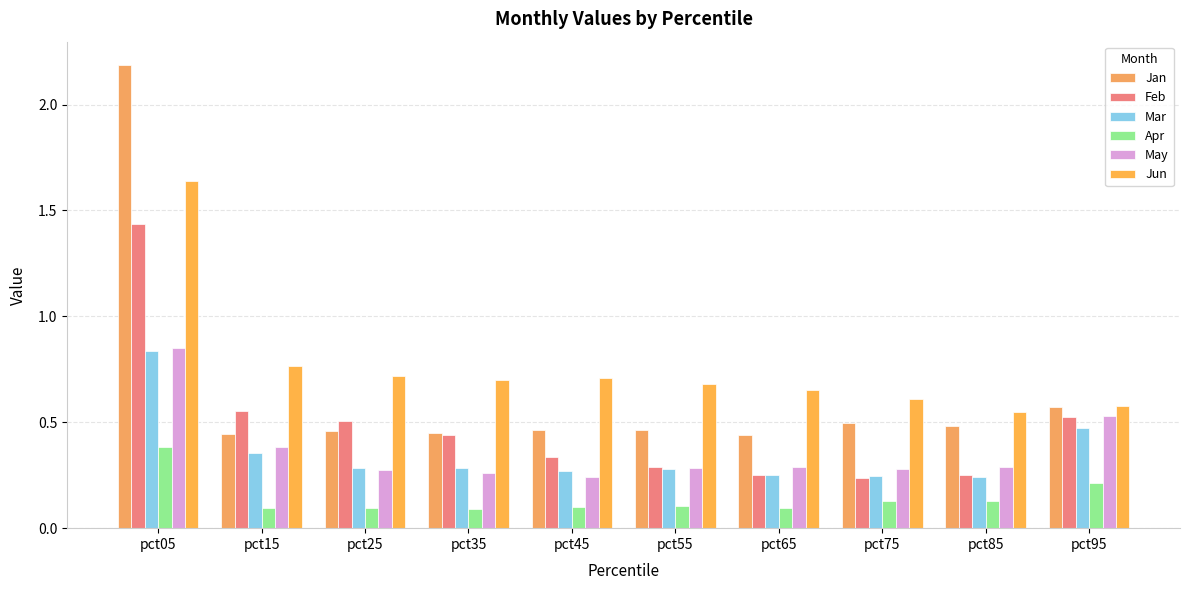

How many bars are there in total?

60